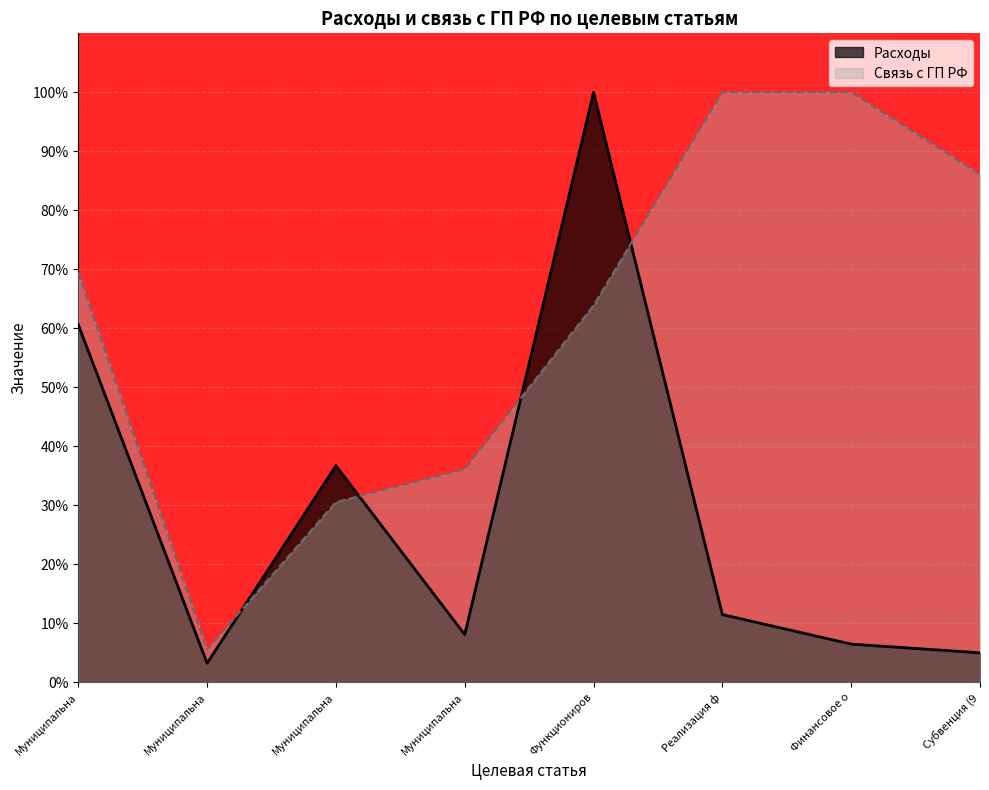

Reading left to right, what are all the values shown in this chart?

Расходы: 60.6	3.2	36.7	8.1	100.0	11.5	6.5	5.0
Связь с ГП РФ: 69.4	5.6	30.6	36.1	63.9	100.0	100.0	86.1